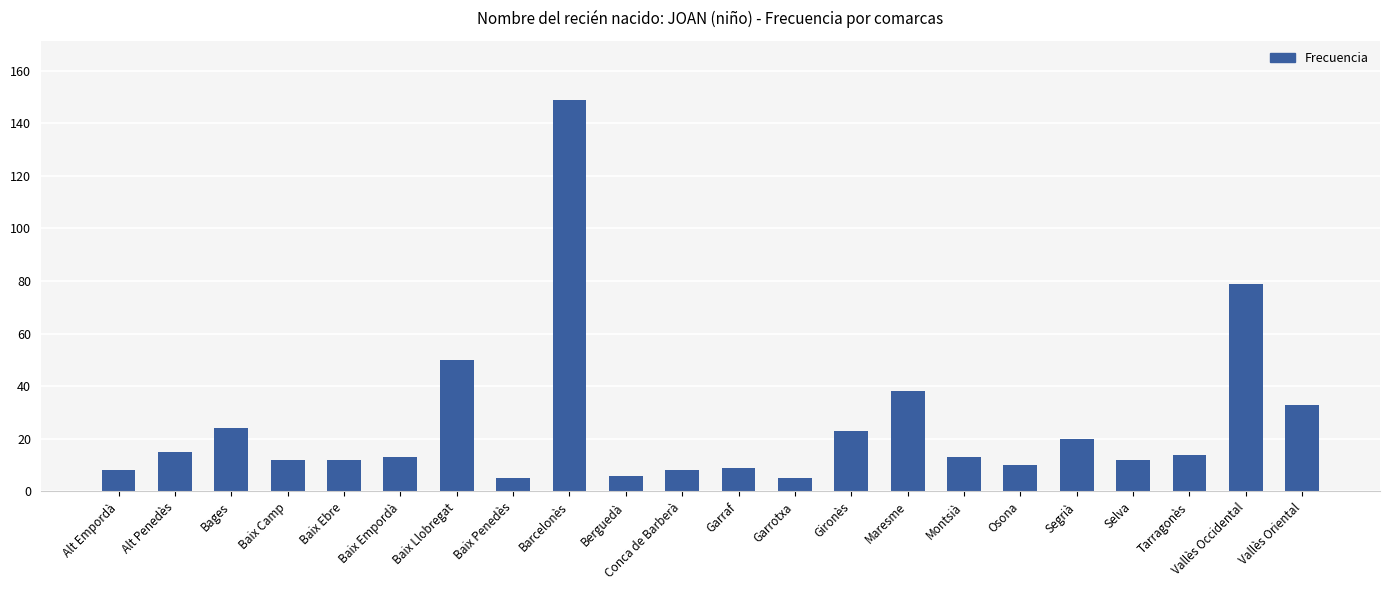

What is the minimum value shown in the chart?

5